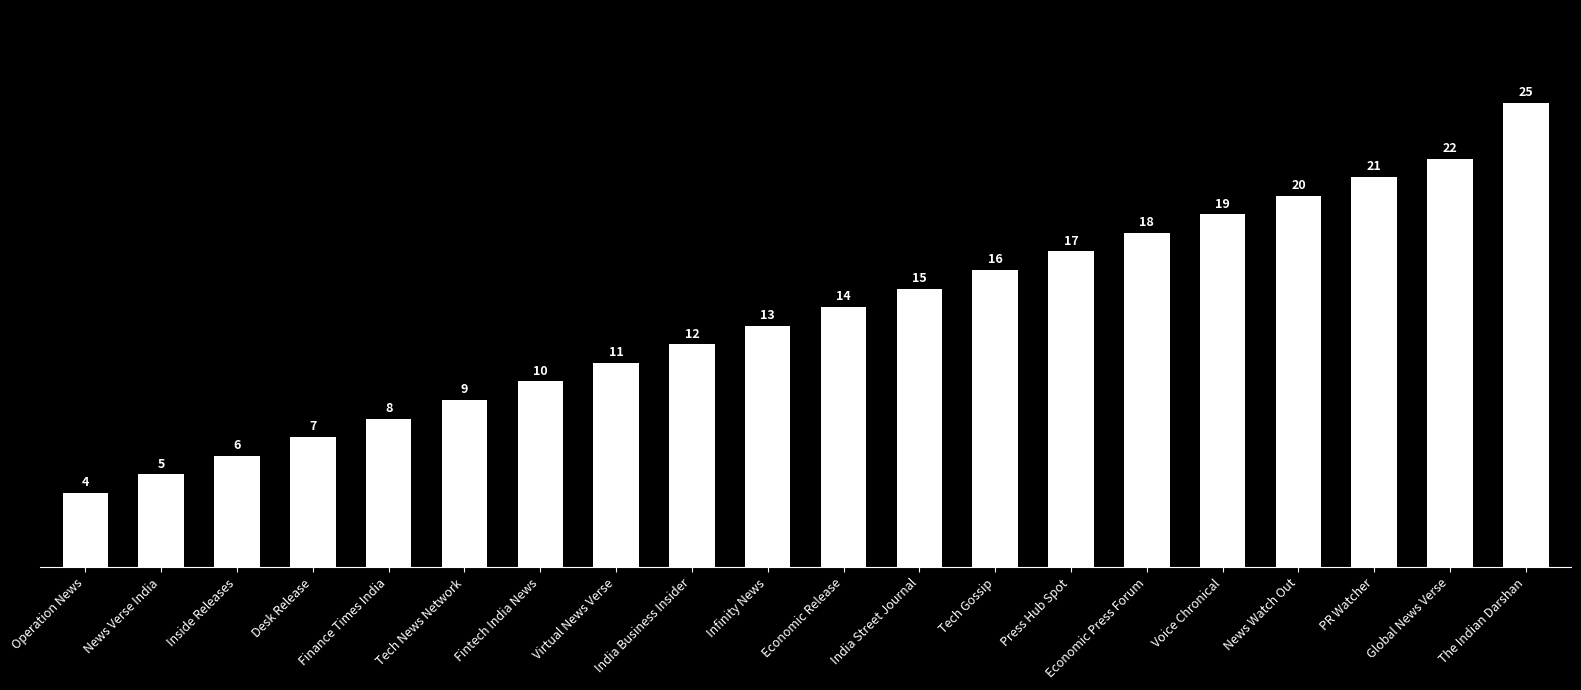

How many values are below 14?

10